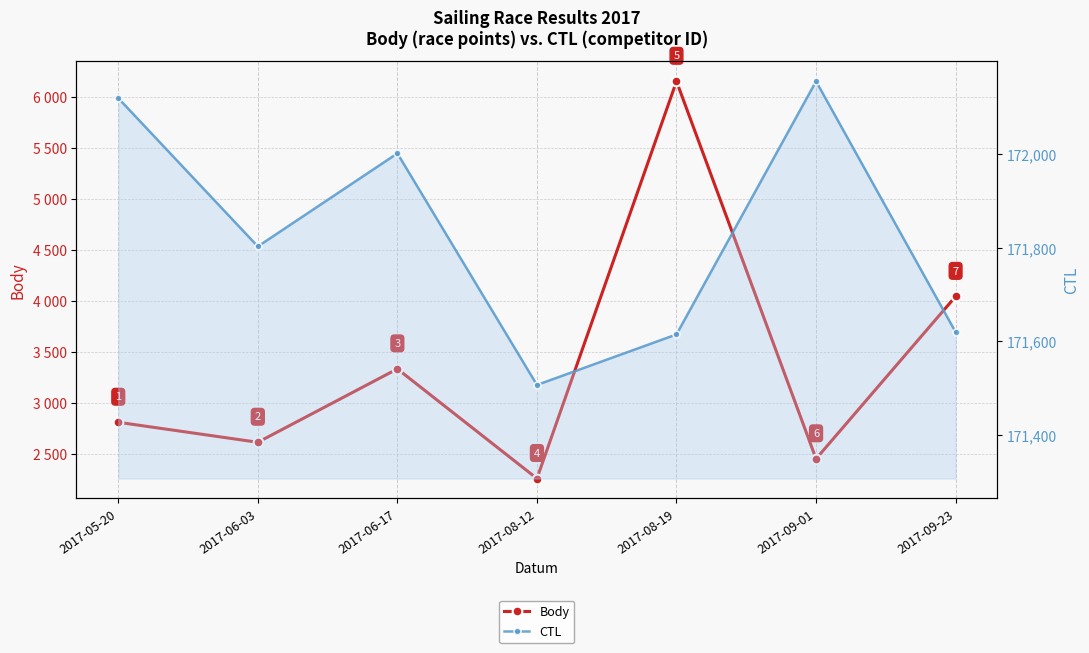

At which label is Body closest to 4208?

2017-09-23